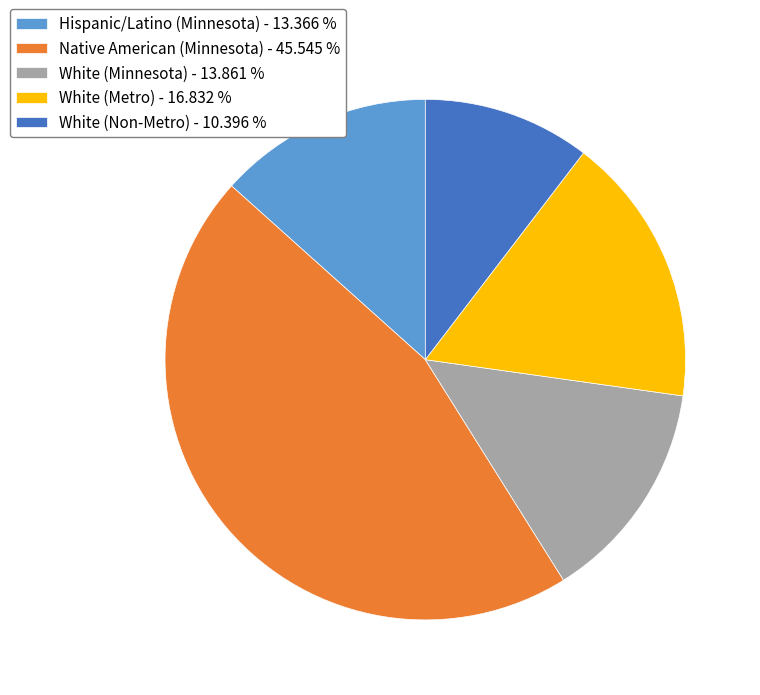

Do White (Minnesota) - 13.861 % and White (Metro) - 16.832 % together represent more than half of the pie?

No